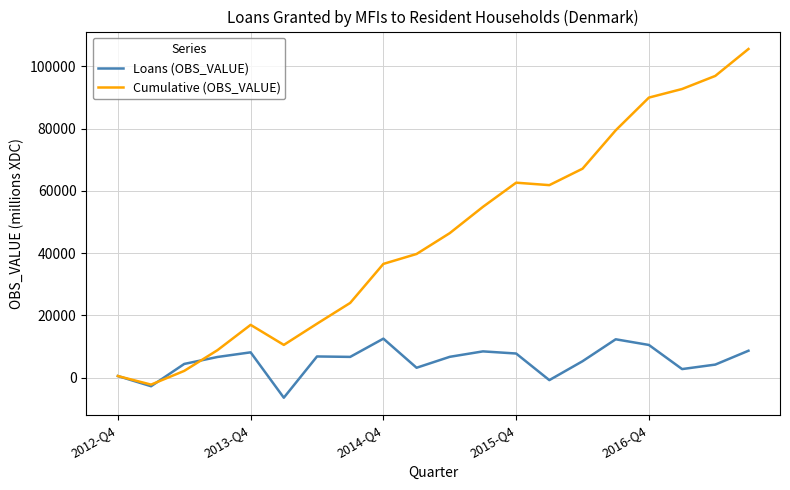

List the series in order of their peak value, highest first.

Cumulative (OBS_VALUE), Loans (OBS_VALUE)